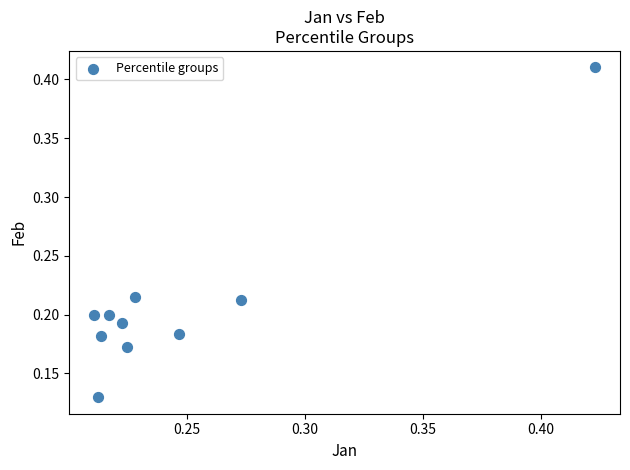

What is the range of Y values (max minus min)?

0.3